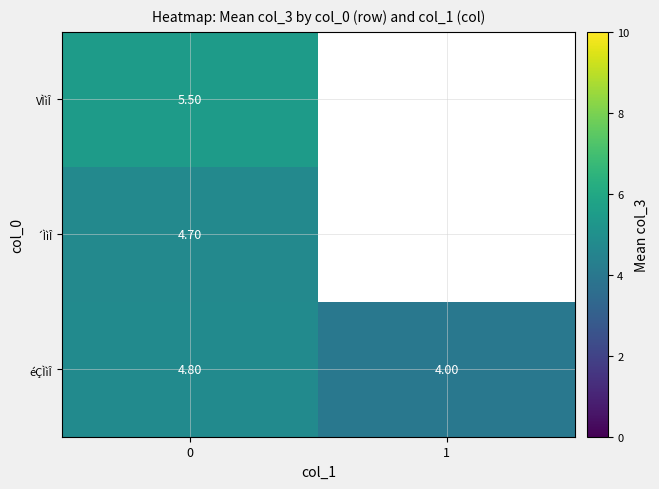

What is the spread (max minus min) of values at 0?

0.8